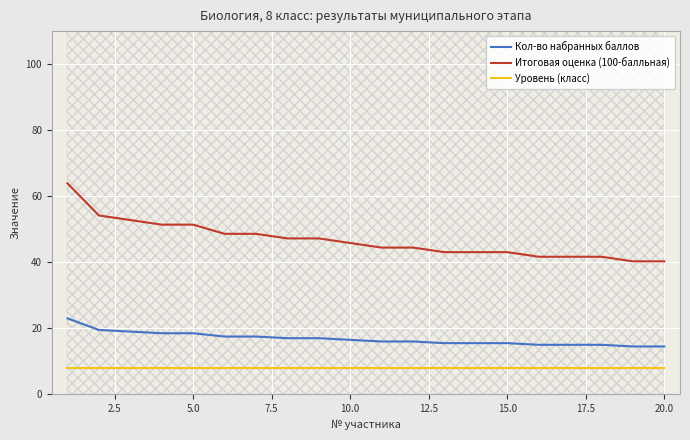

What is the maximum value for Кол-во набранных баллов?

23.0